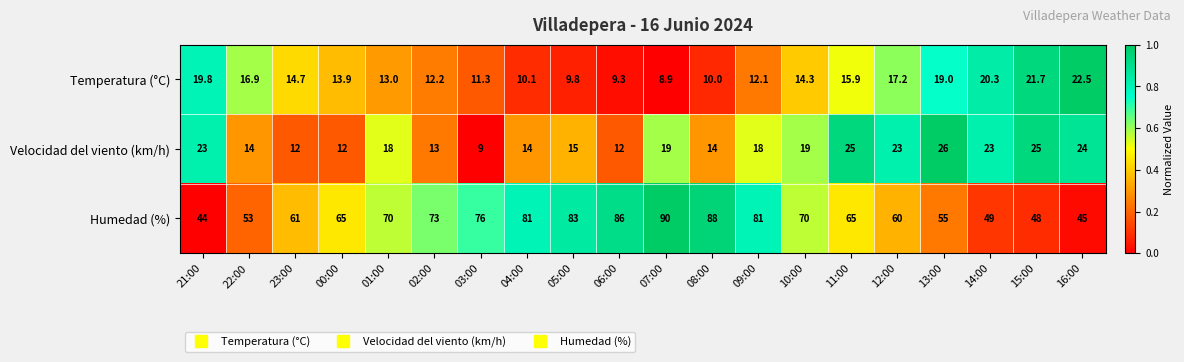

What is the difference between the Temperatura (°C) values at 14:00 and 06:00?

11.0